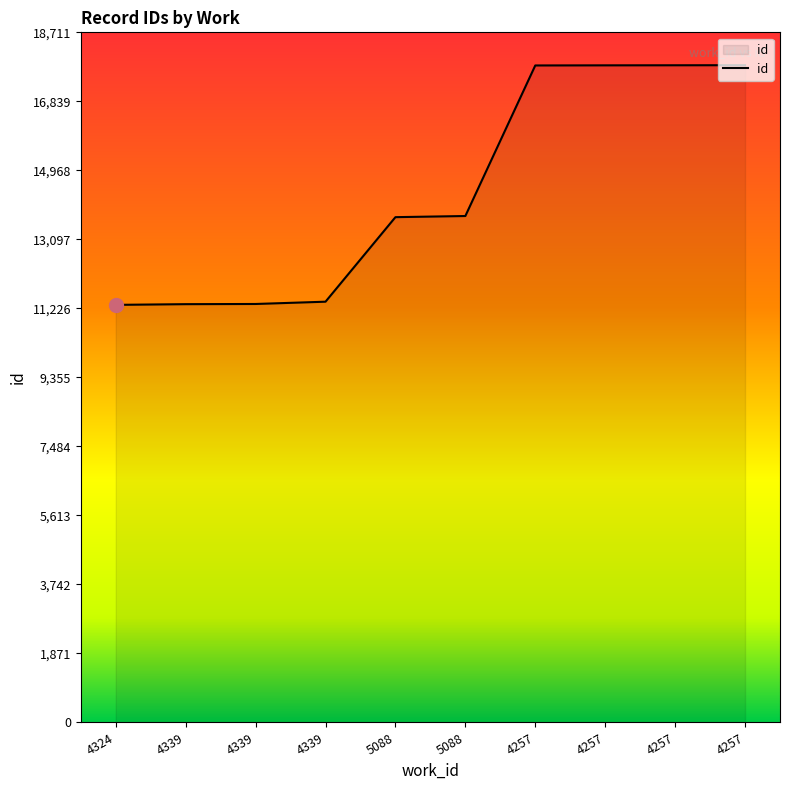

The value at 4257 is 17816. True or false?

True